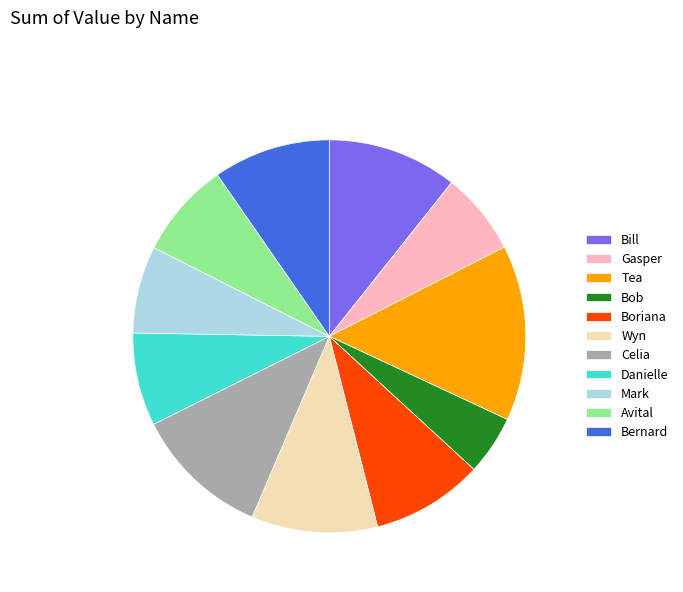

Between Mark and Boriana, which is larger?

Boriana